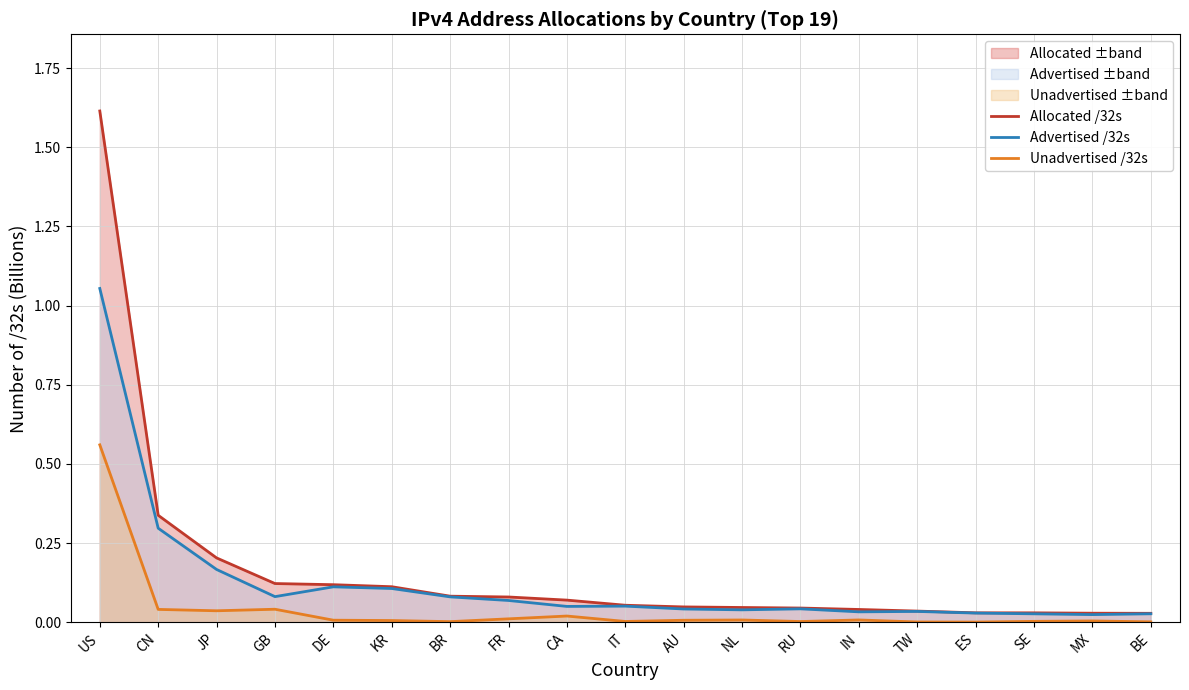

Rank the series by their average value, from highest to lowest.

Allocated /32s, Advertised /32s, Unadvertised /32s